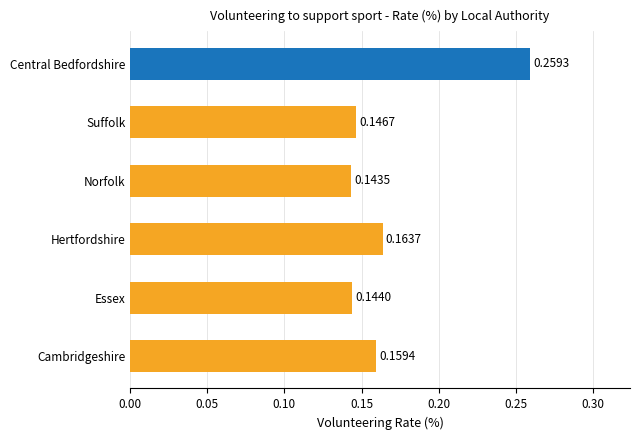

At which label is the value closest to 0?

Norfolk